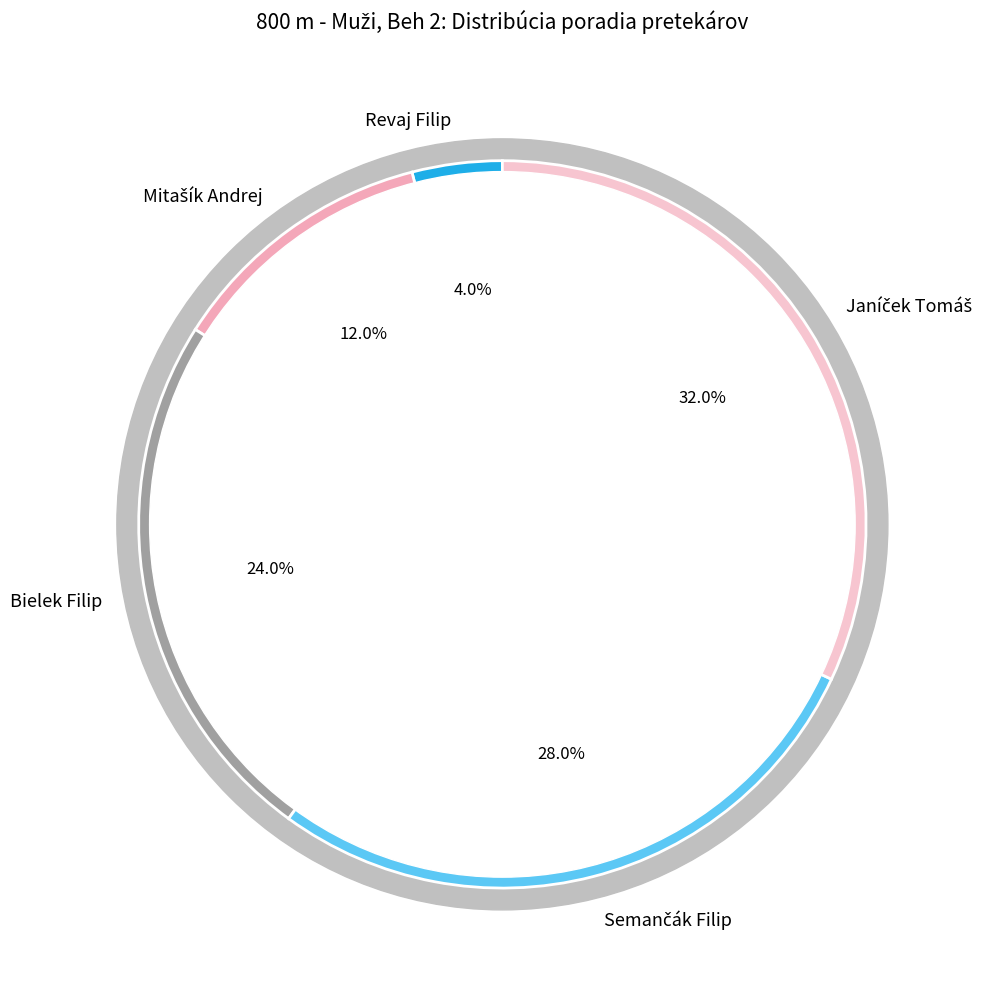

To the nearest percent, what portion does Janíček Tomáš represent?

32%